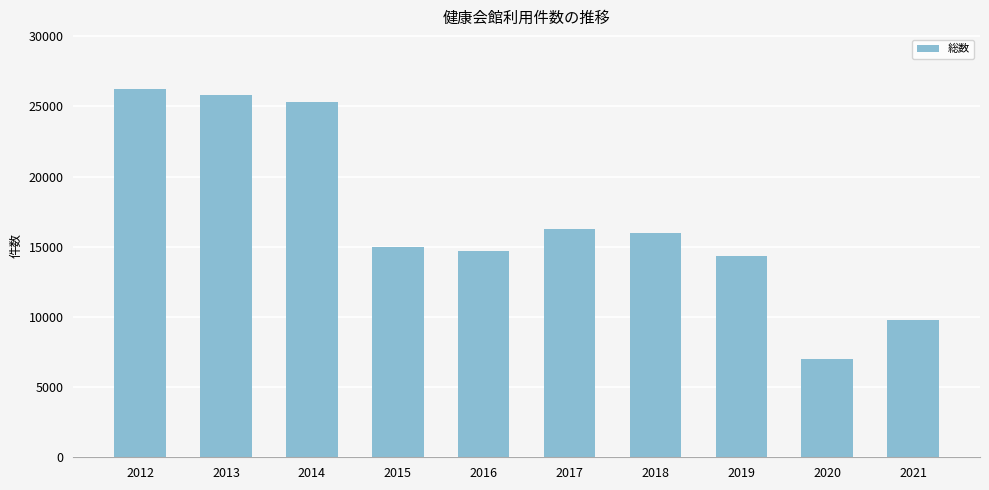

Reading left to right, extract all data points from this chart.

26224	25835	25310	14973	14706	16245	15955	14334	6998	9803